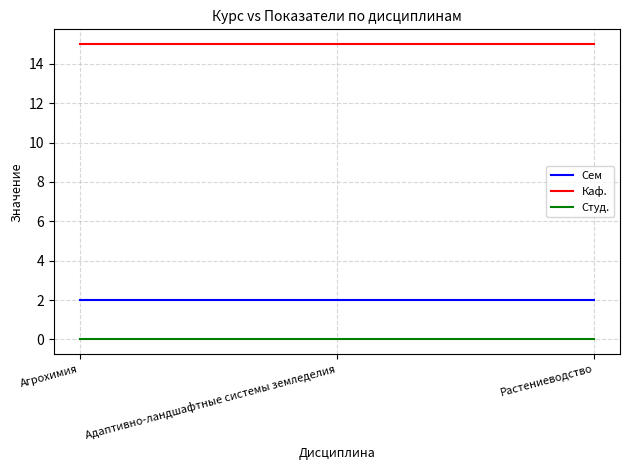

What is the spread (max minus min) of values at Растениеводство?

15